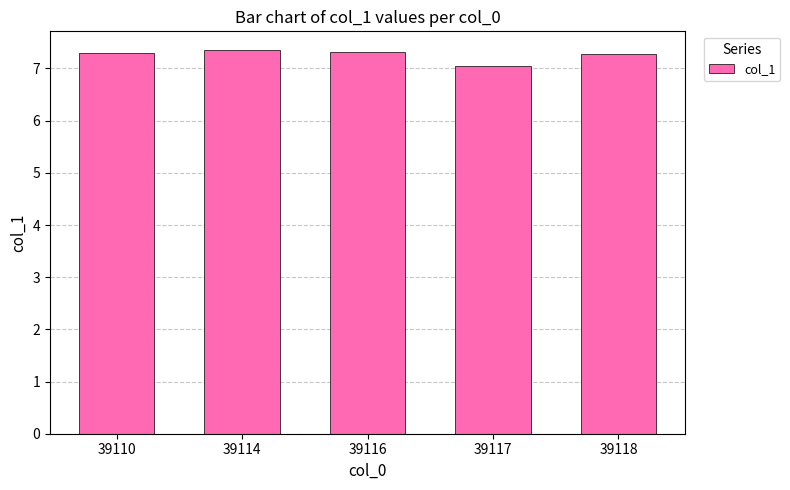

What is the change in value from 39110 to 39117?

-0.3